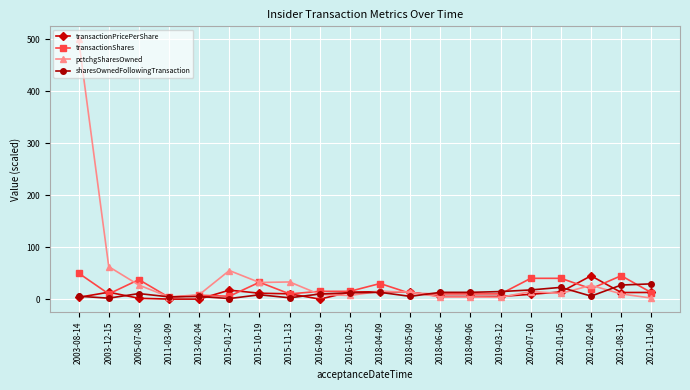

The value of pctchgSharesOwned at 2016-09-19 is 9.0. True or false?

True